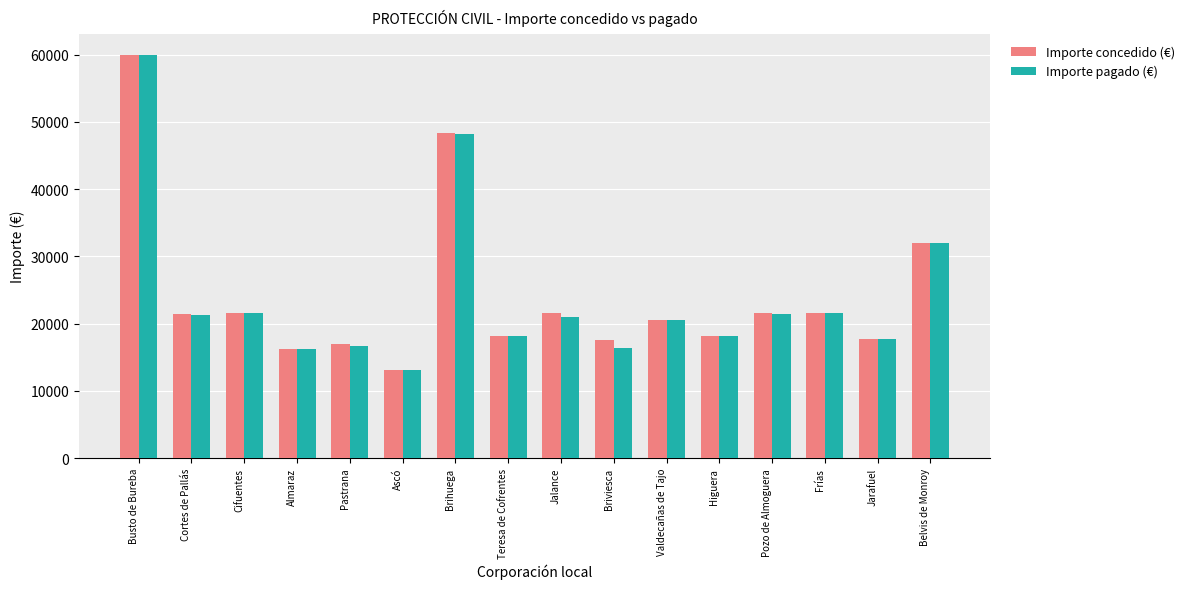

Read the Importe concedido (€) value at Briviesca.

17604.0